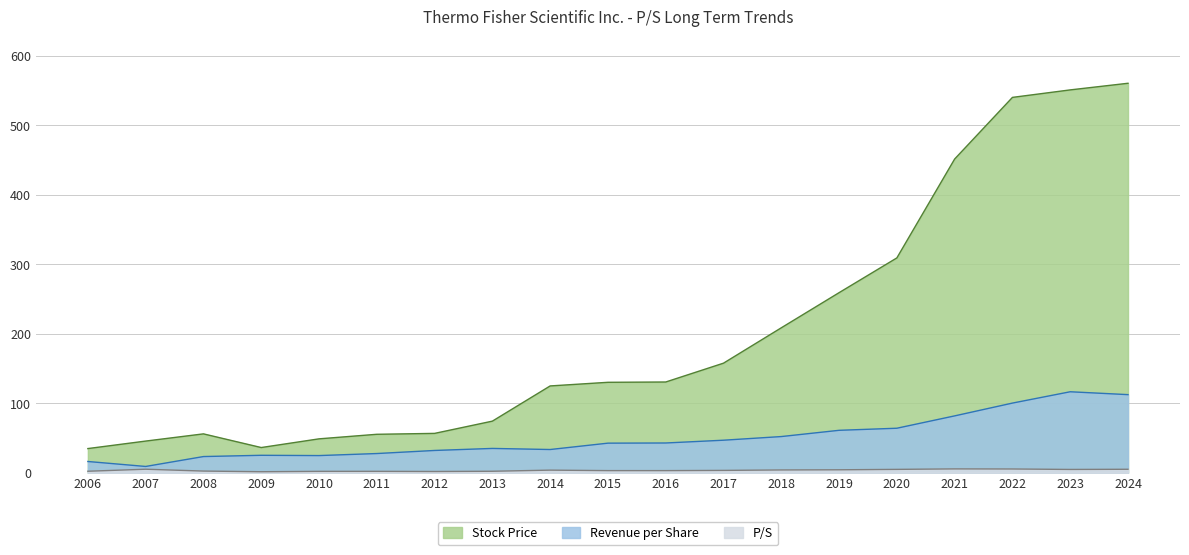

Count the number of categories in the chart.

19